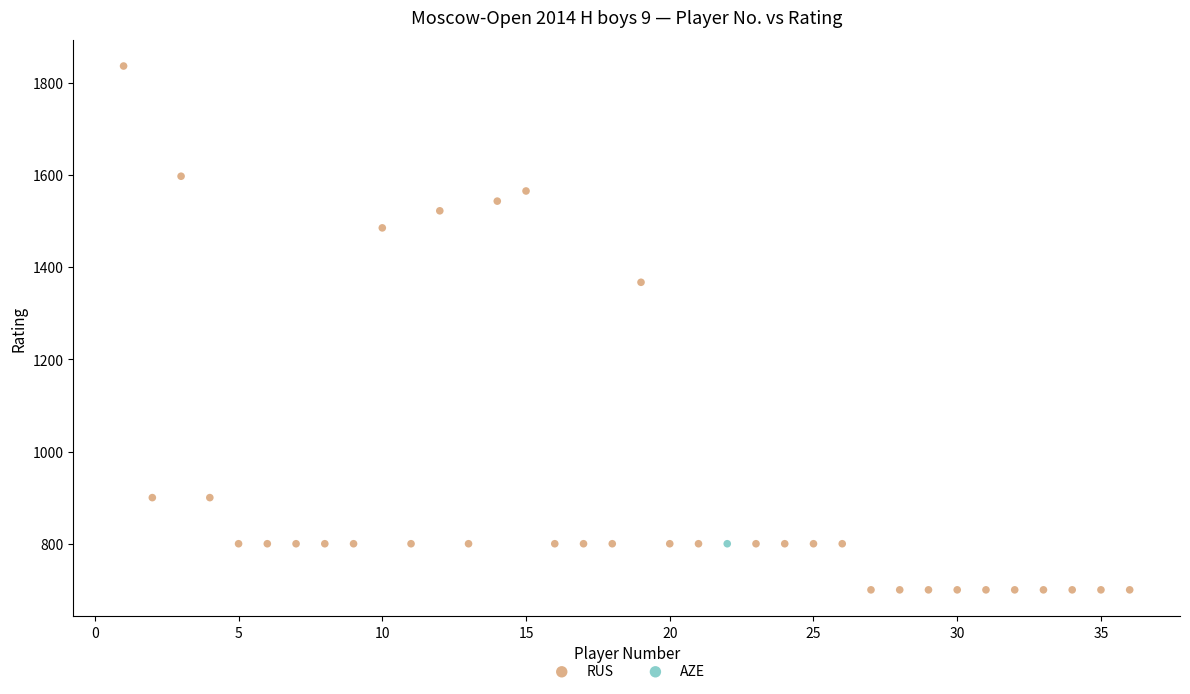

What are all the series names shown in the legend?

RUS, AZE